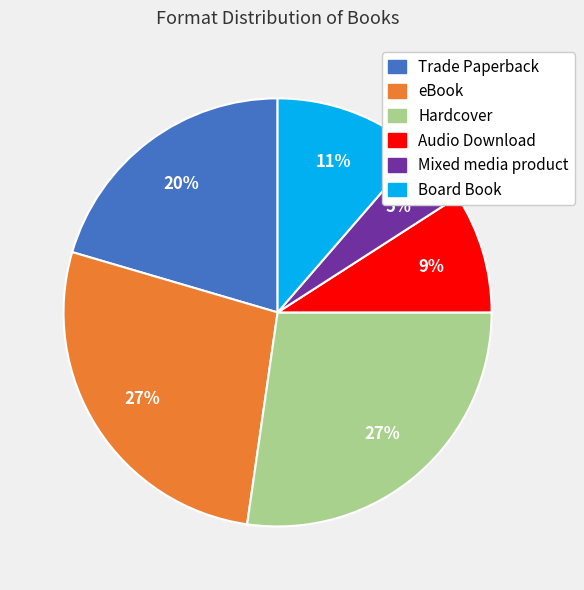

Count the number of slices in the pie.

6